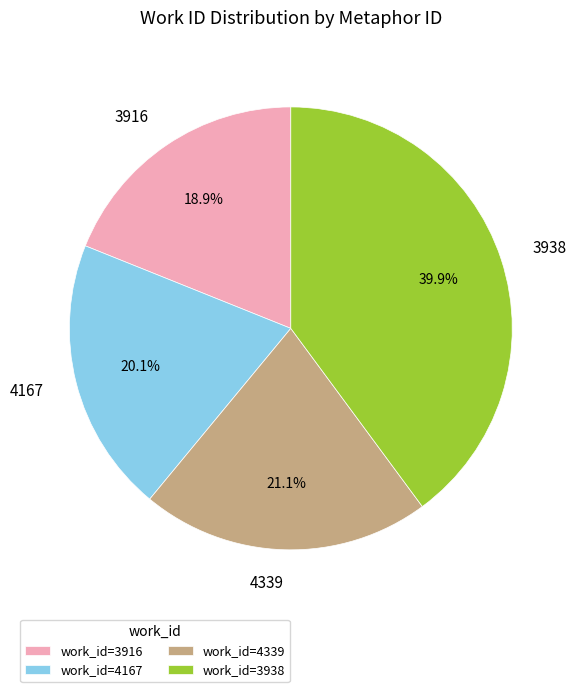

To the nearest percent, what portion does 3916 represent?

19%